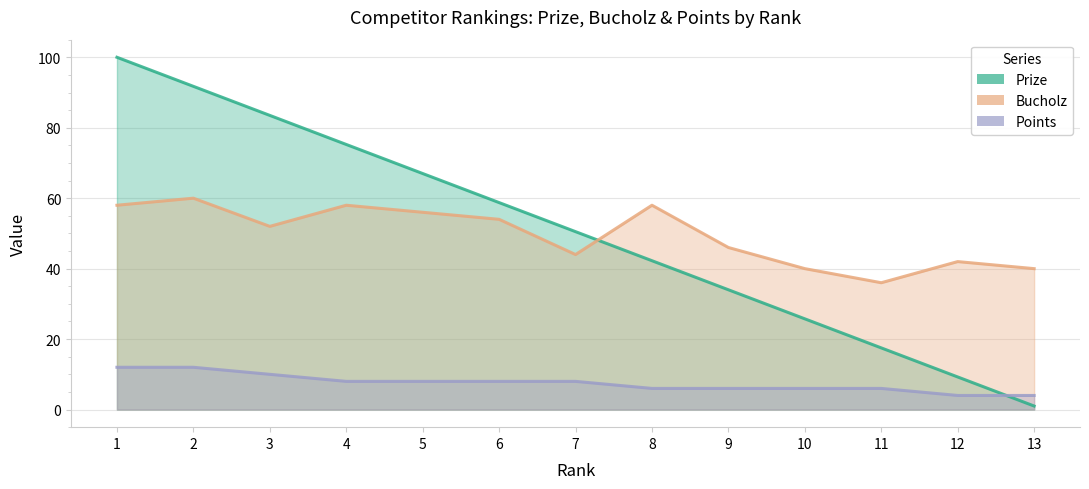

What is the approximate value of Bucholz at 5?

56.0